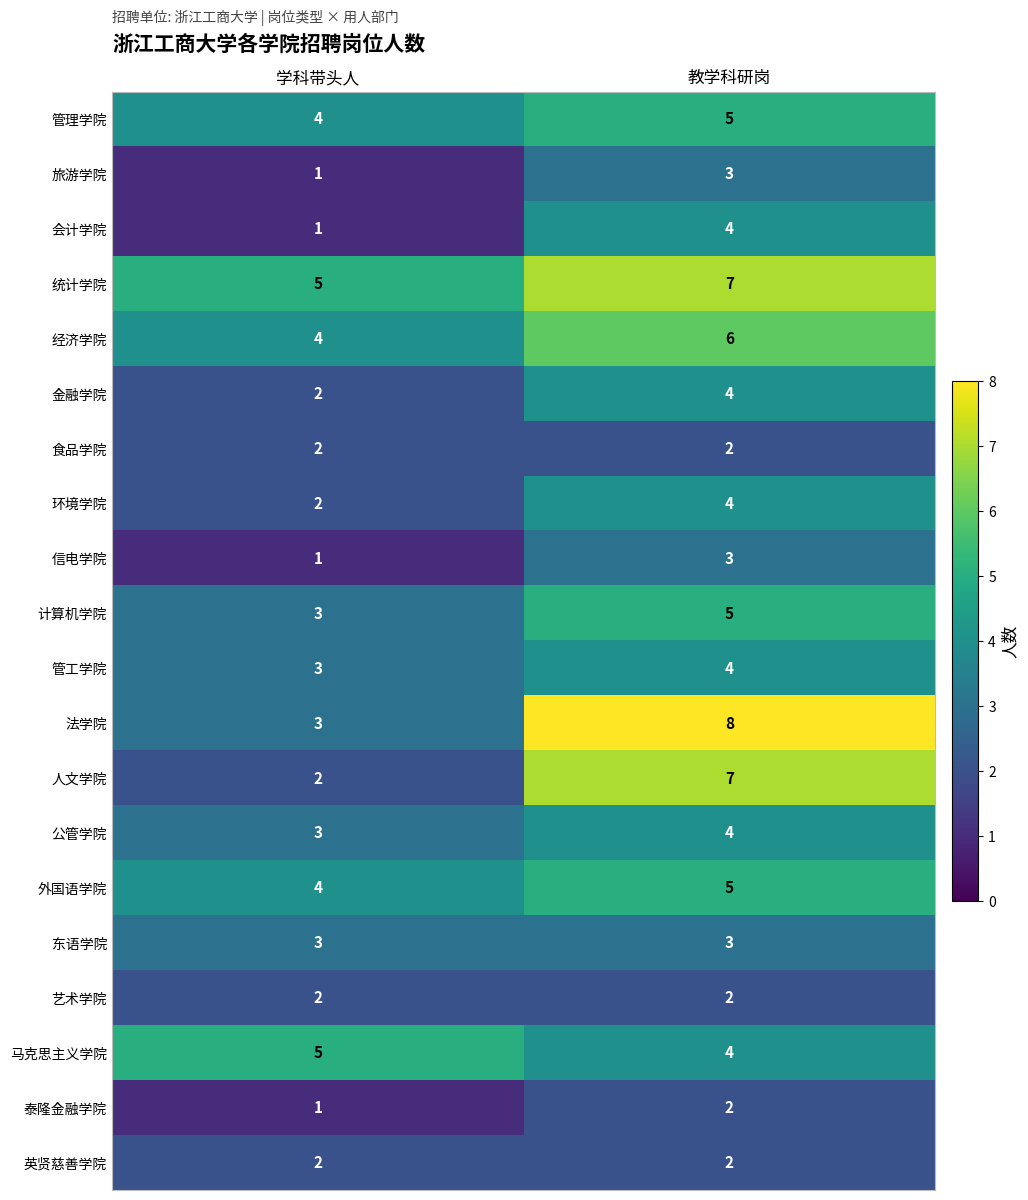

What is the spread (max minus min) of values at 学科带头人?

4